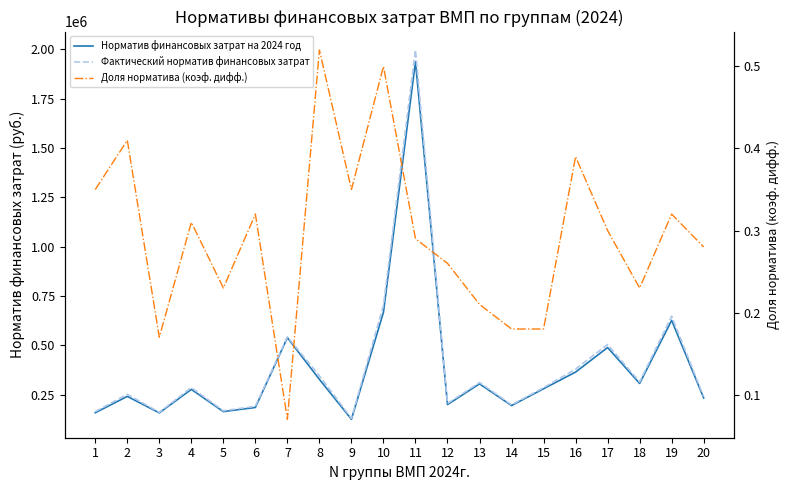

Between 9 and 10, which series saw the biggest shift?

Фактический норматив финансовых затрат